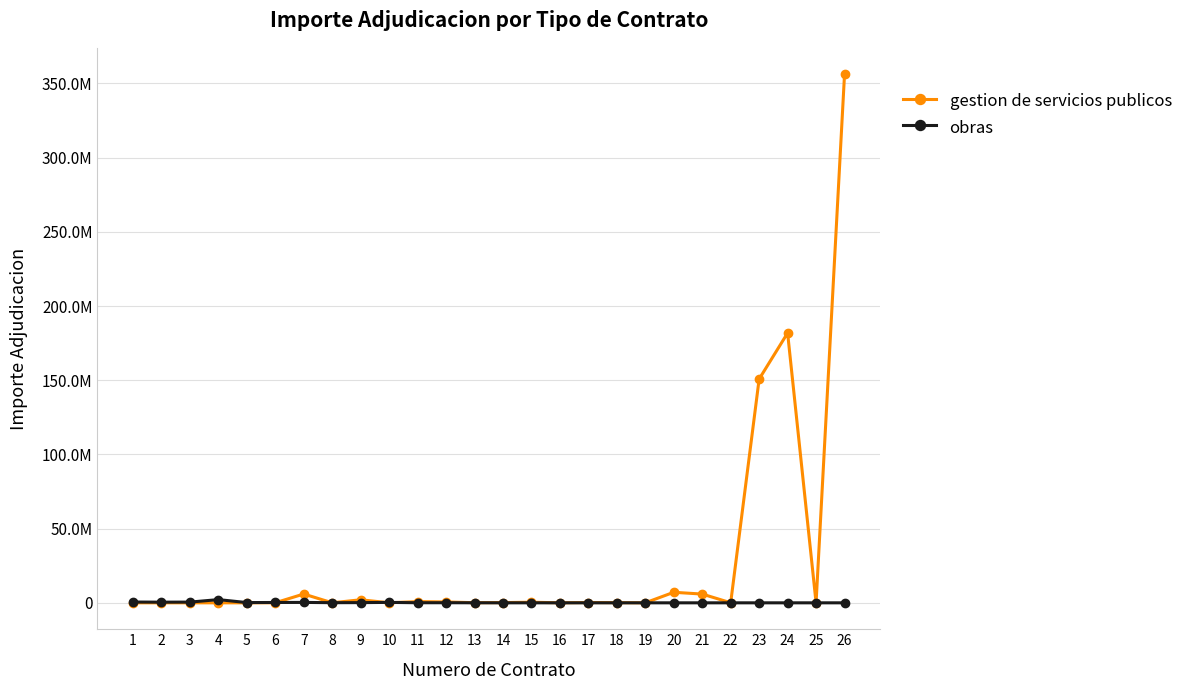

Which has a higher value, 25 or 15?

15